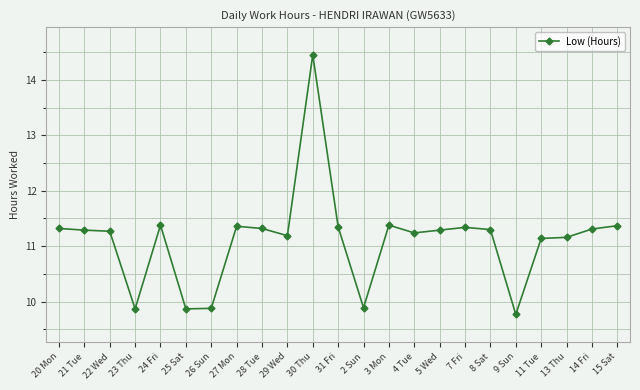

At which label does the data first exceed 11?

20 Mon